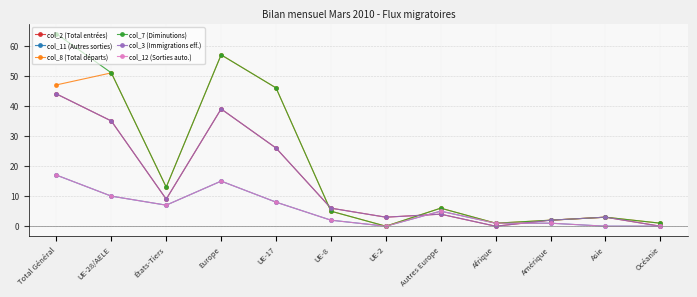

What is the difference between the maximum and second lowest values in the col_3 (Immigrations eff.) series?

44